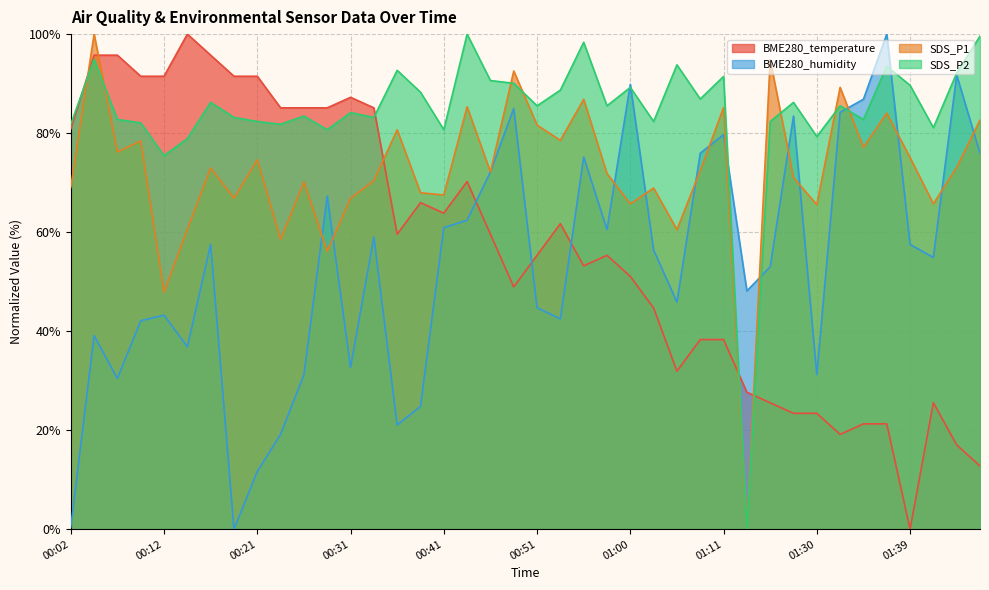

Where is the first local maximum for SDS_P1?

00:04